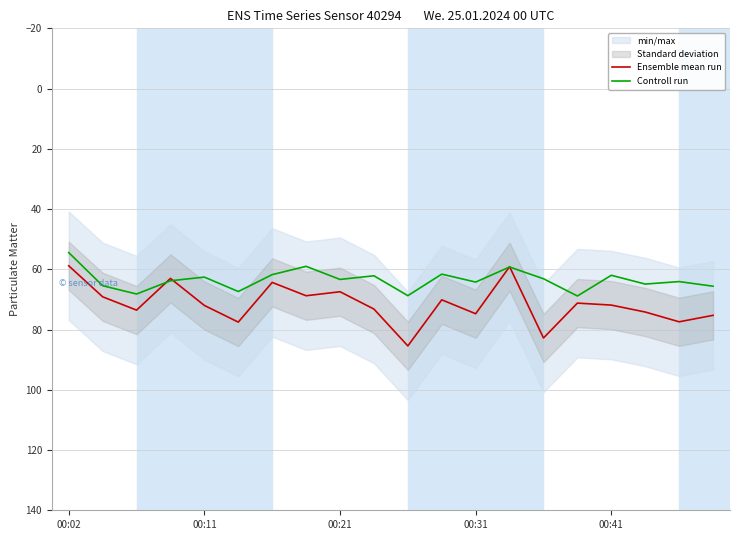

List the series in order of their overall mean, lowest first.

Controll run, Ensemble mean run